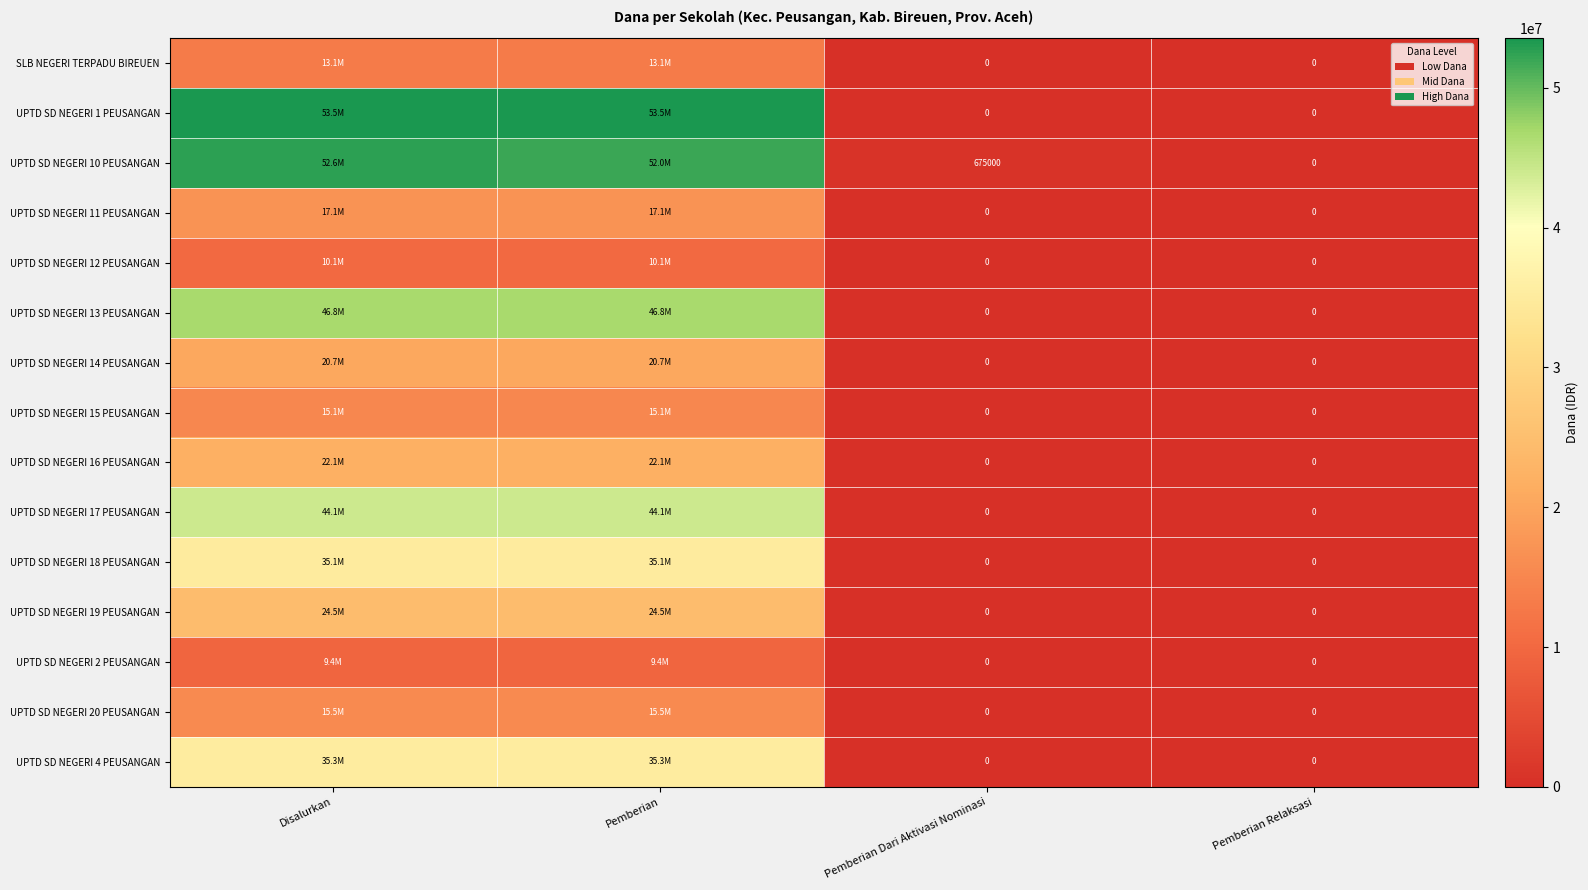

Which category has the lowest value in the UPTD SD NEGERI 10 PEUSANGAN series?

Pemberian Relaksasi